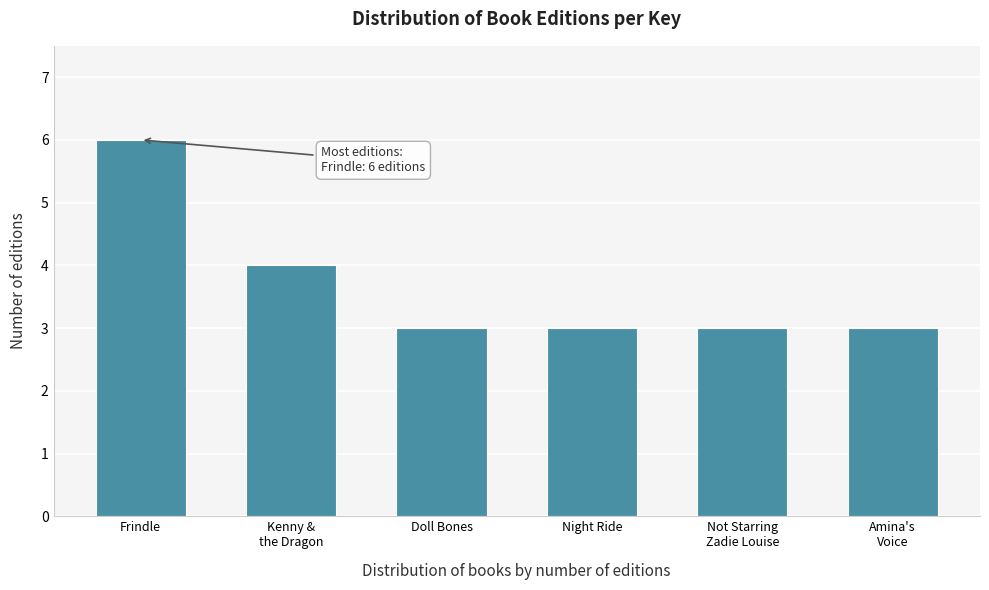

Reading left to right, what are all the values shown in this chart?

6	4	3	3	3	3